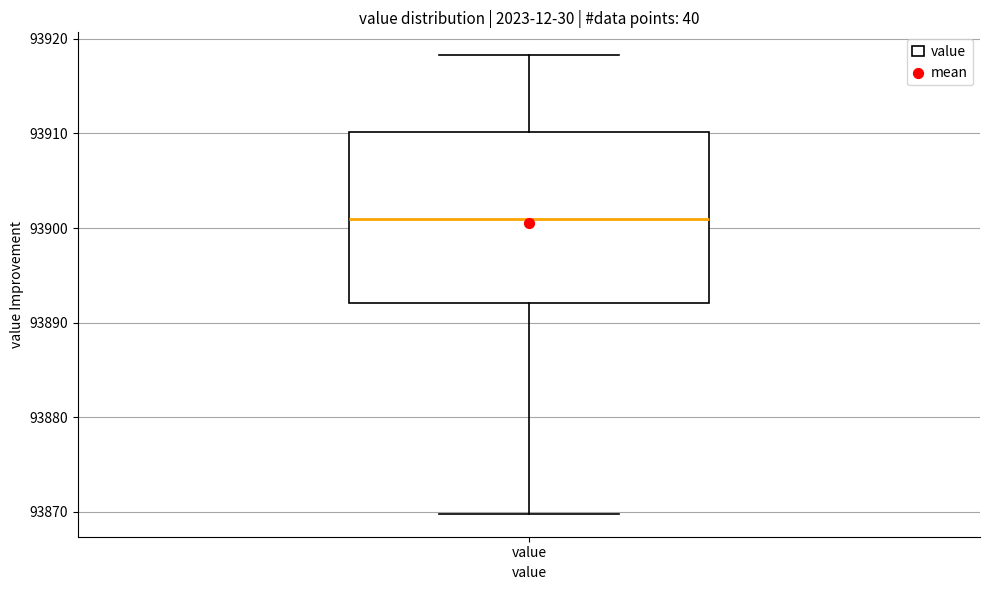

Read this box plot against the y-axis: the position of the median line, the range covered by the box, and the ends of both whiskers. The values are not printed on the chart, so give them approximately, as read against the axis.

median 93901, box 93892 to 93910, whiskers 93870 to 93918